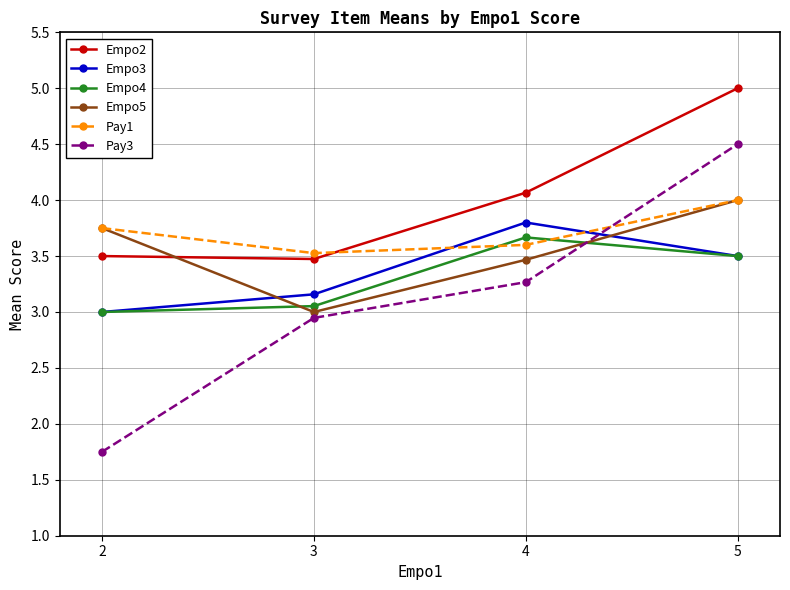

What is the value of the Empo4 point at the 4th from the left?

3.5